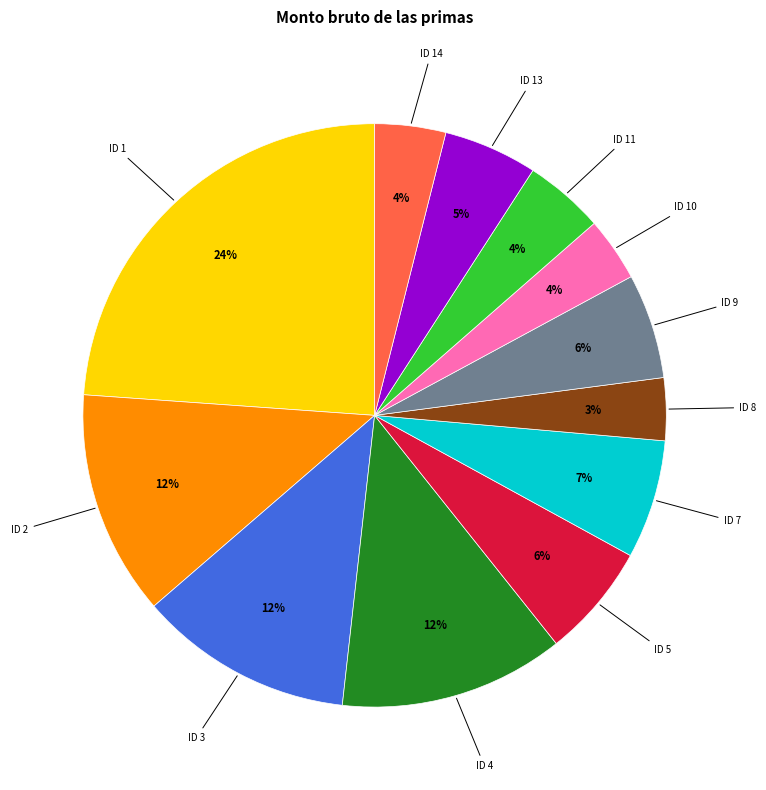

How many segments does this pie chart have?

12